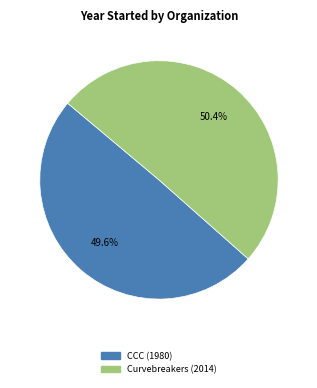

Does any single category account for the majority?

Yes